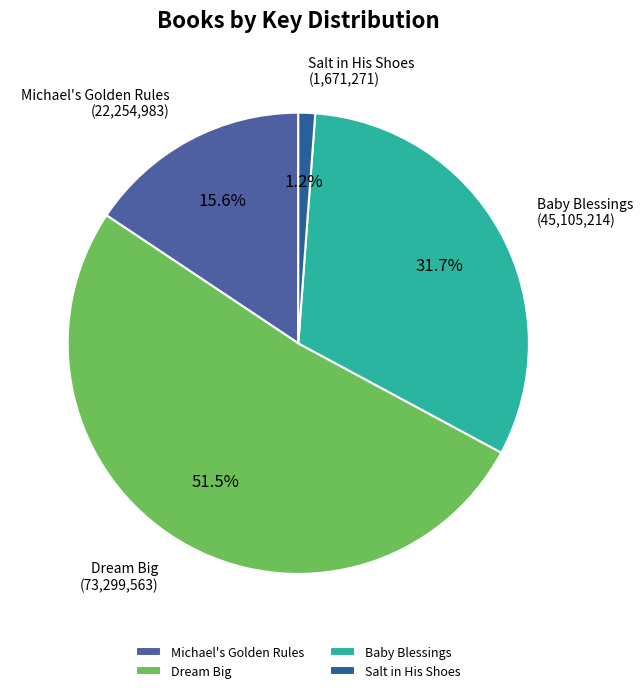

How many slices are in this pie chart?

4